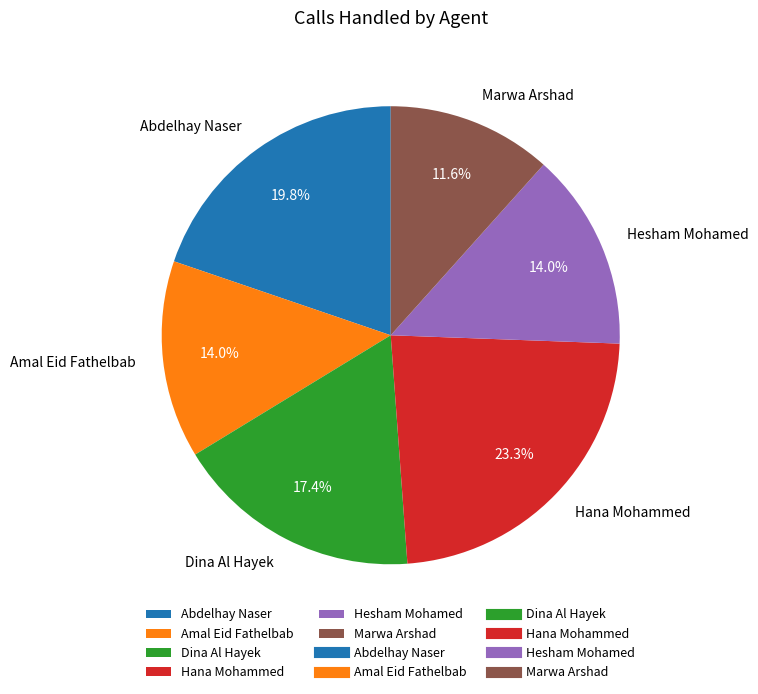

Is there any slice that represents more than half of the pie?

No